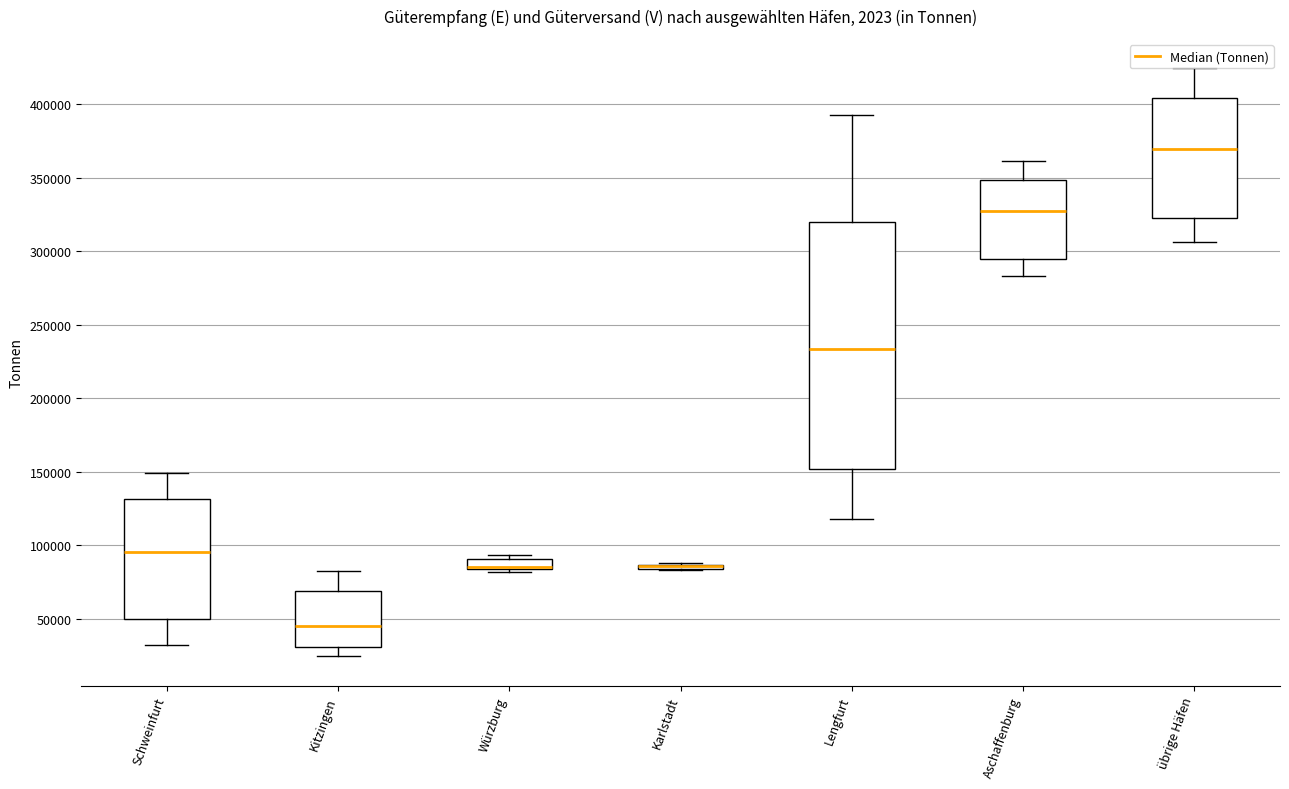

Where does the median line of the box for Aschaffenburg sit on the y-axis? The values are not printed on the chart, so give them approximately, as read against the axis.

330000